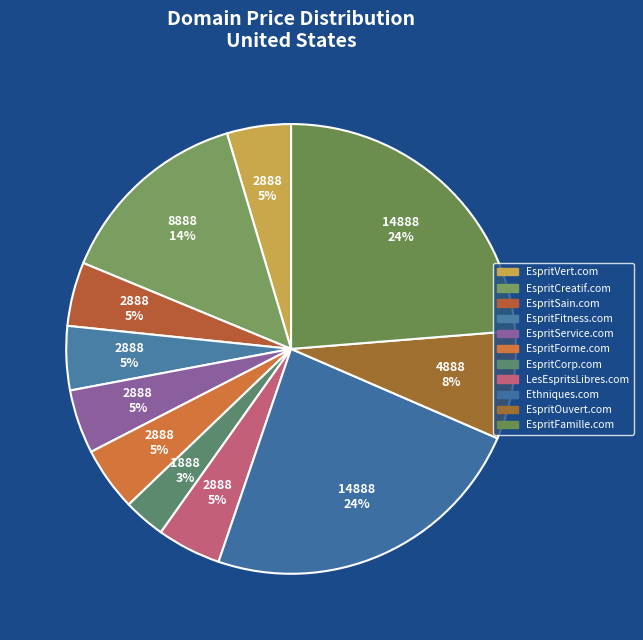

What is the largest slice in the pie chart?

Ethniques.com